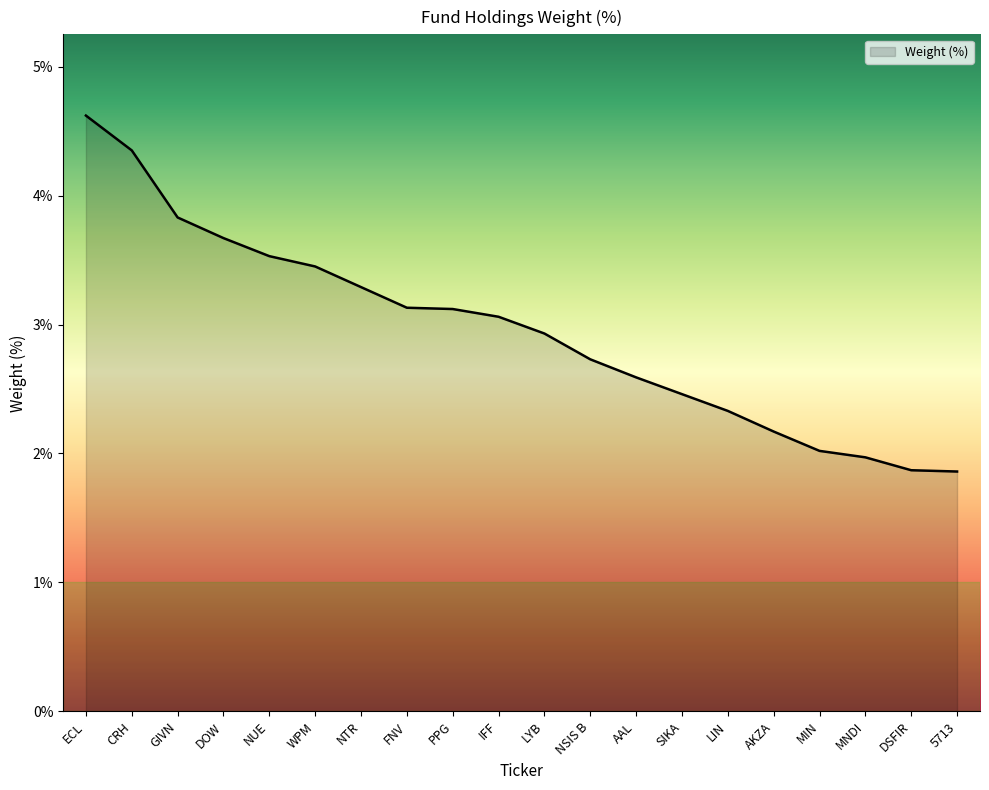

What is the smallest value displayed?

1.9